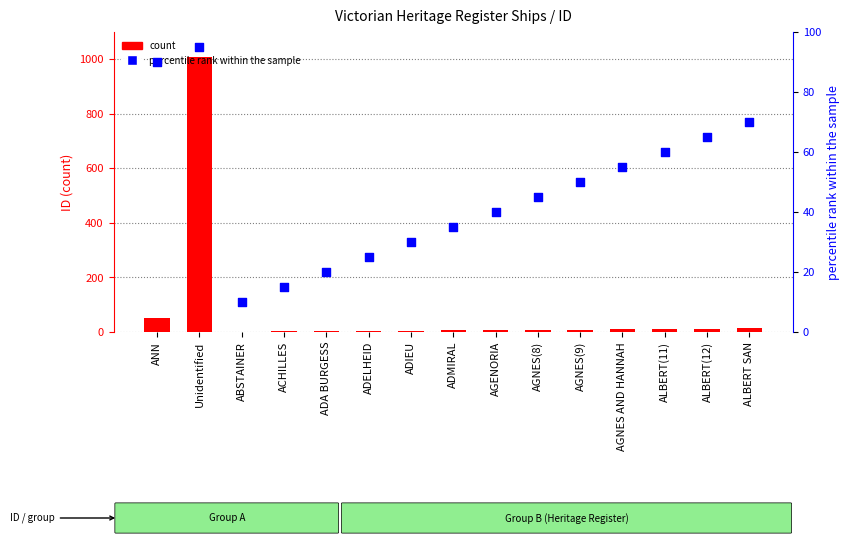

What are all the series names shown in the legend?

count, percentile rank within the sample